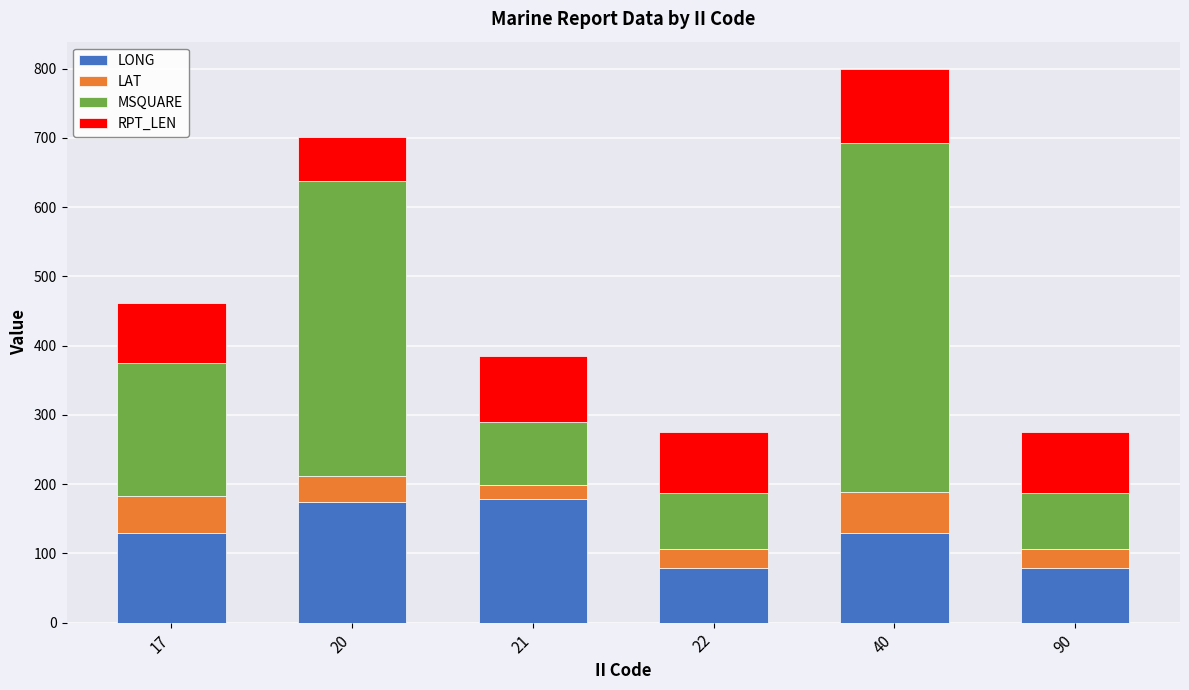

What is the lowest value of the LONG series?

79.5